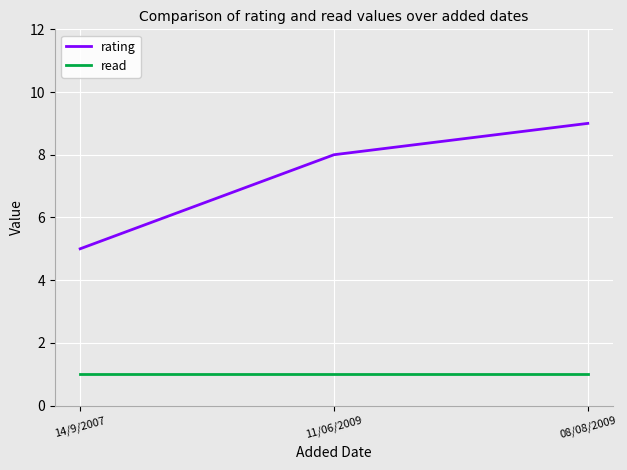

List the labels in order of rating value, smallest first.

14/9/2007, 11/06/2009, 08/08/2009